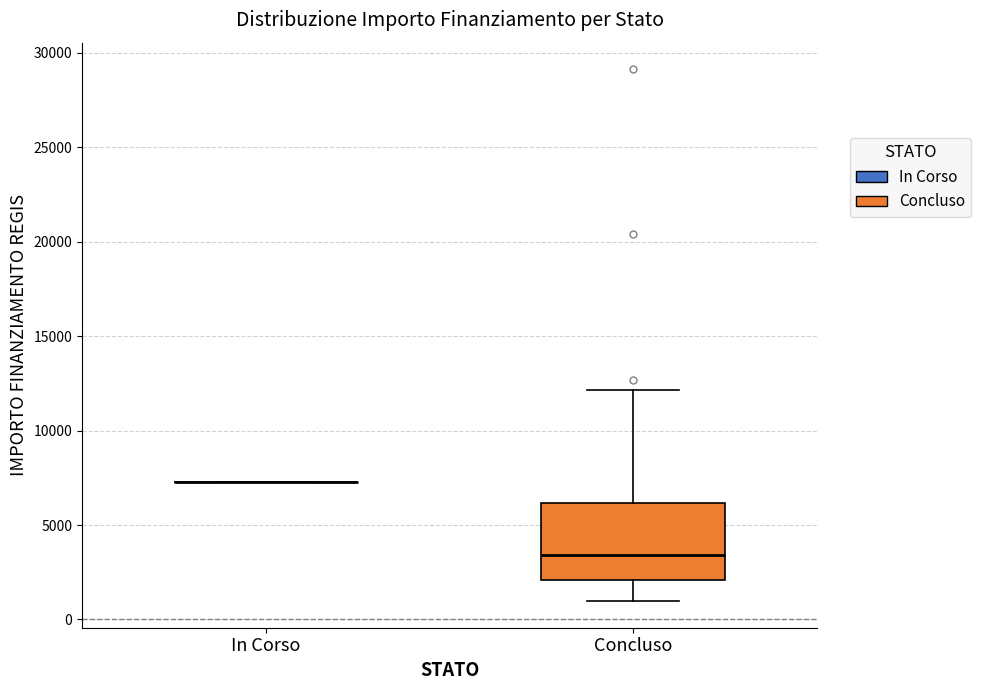

Where does the median line of the box for Concluso sit on the y-axis? The values are not printed on the chart, so give them approximately, as read against the axis.

3500